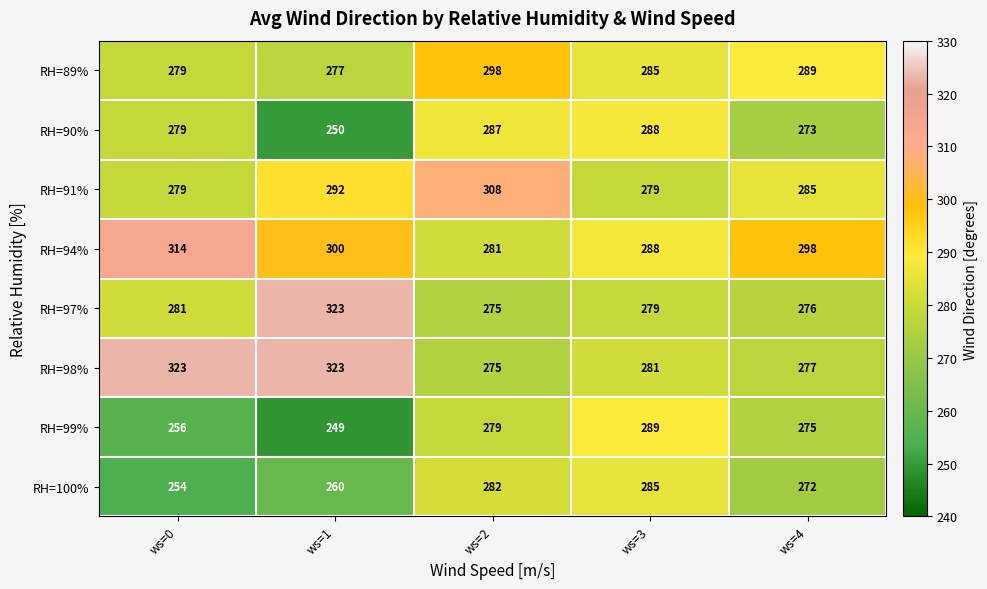

Where is RH=98% nearest to the value 299?

ws=3